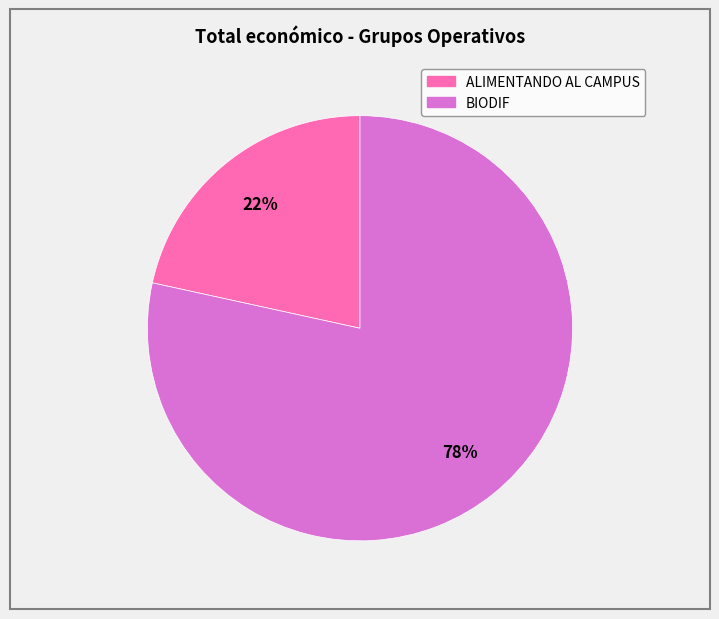

Is ALIMENTANDO AL CAMPUS the majority of the pie?

No